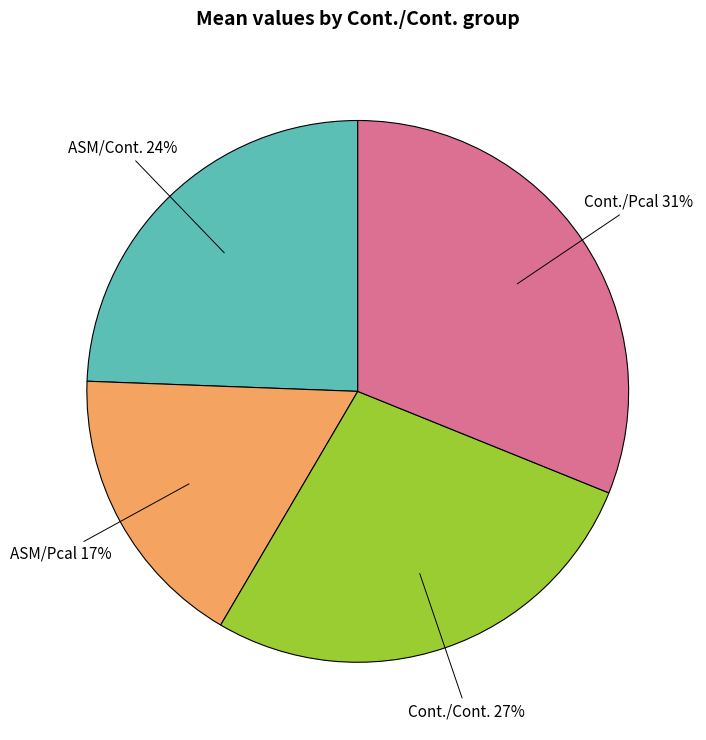

Count the number of slices in the pie.

4